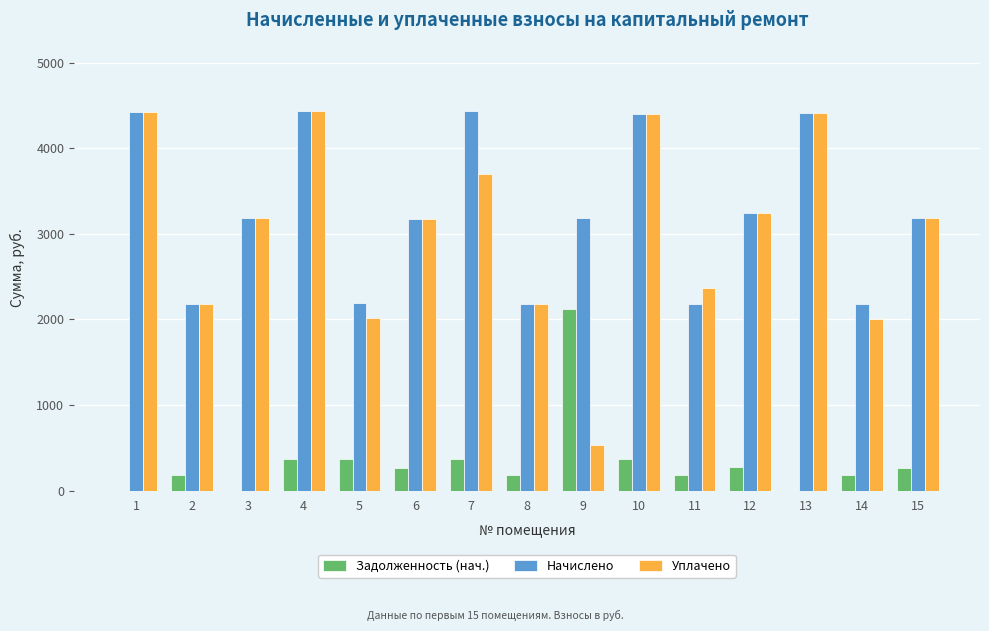

At which label is Уплачено closest to 2480?

11